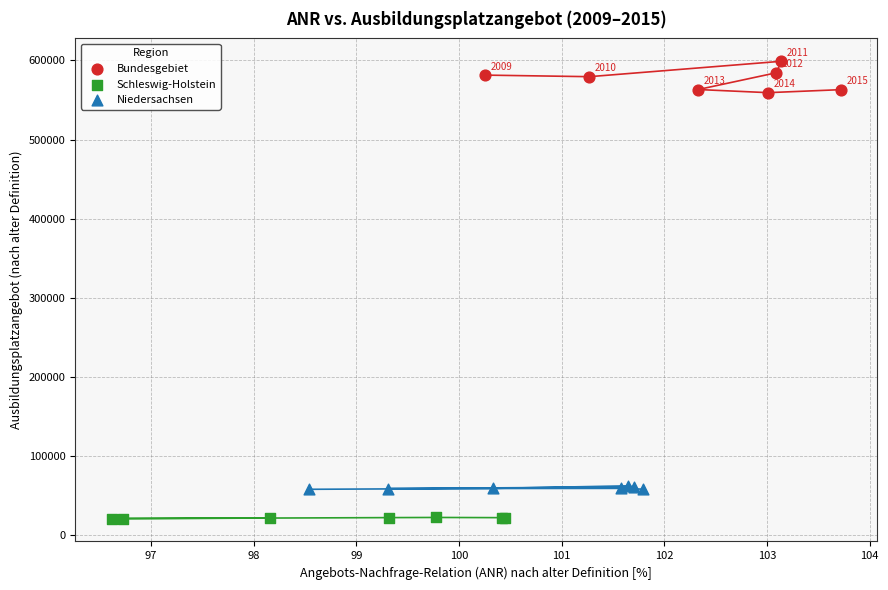

Which series reaches the minimum Y coordinate?

Schleswig-Holstein